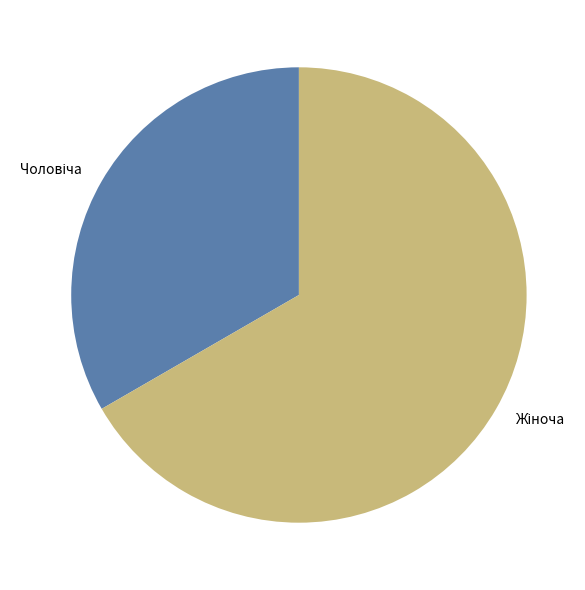

Is there any slice that represents more than half of the pie?

Yes